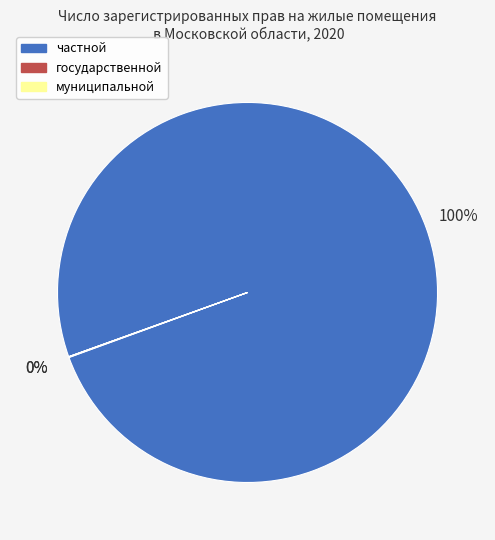

To the nearest percent, what is the average slice percentage?

33%